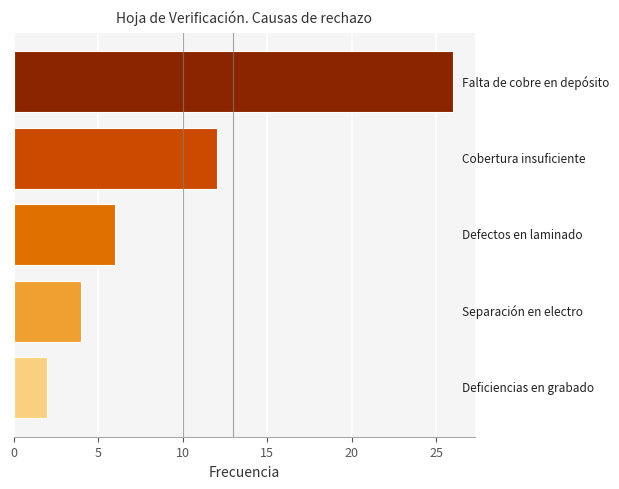

What is the sum of all values?

50